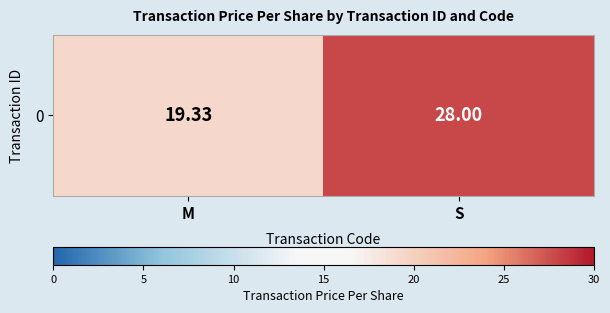

What is the maximum value shown in the chart?

28.0